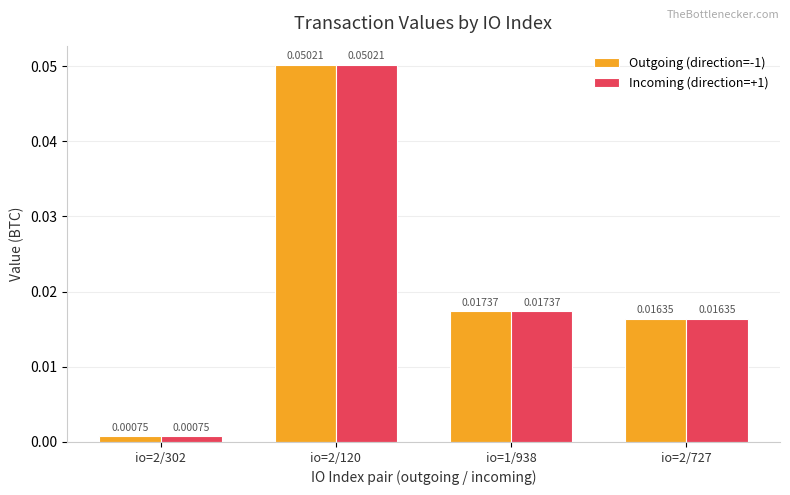

What is the label of the 4th bar from the right?

io=2/302